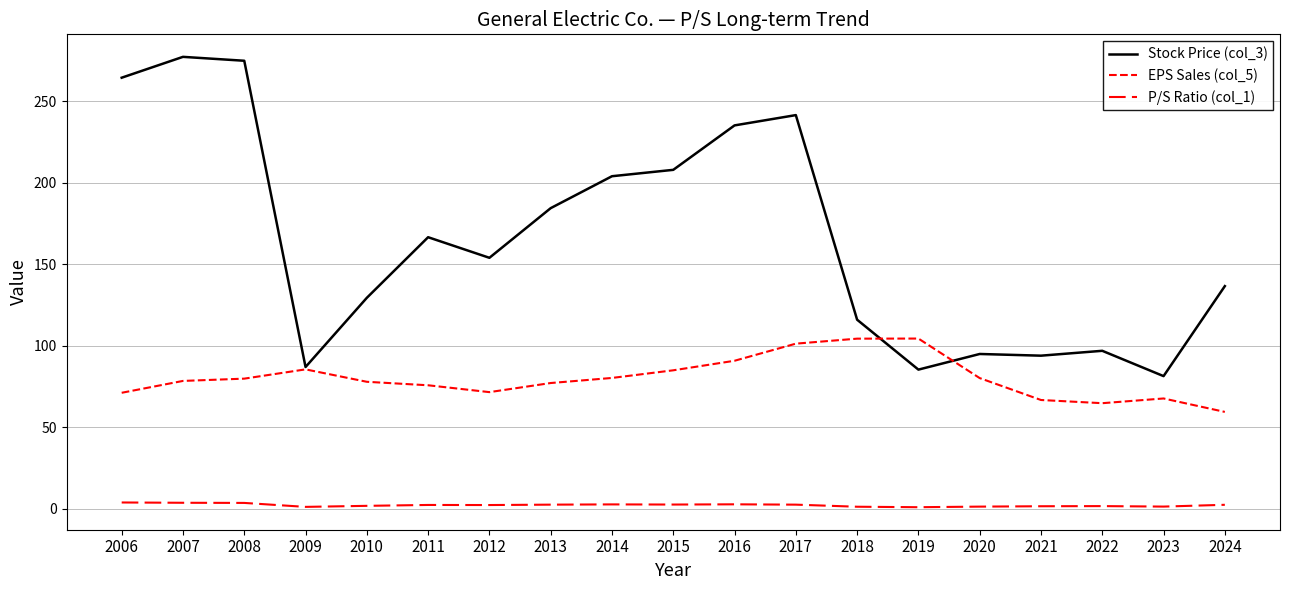

What is the total value across all series at 2024?

198.2